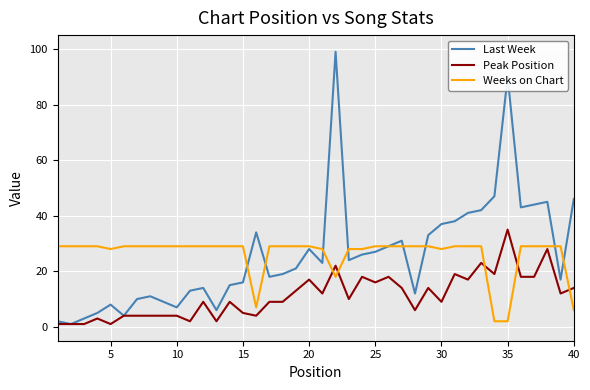

List the series in order of their peak value, lowest first.

Weeks on Chart, Peak Position, Last Week